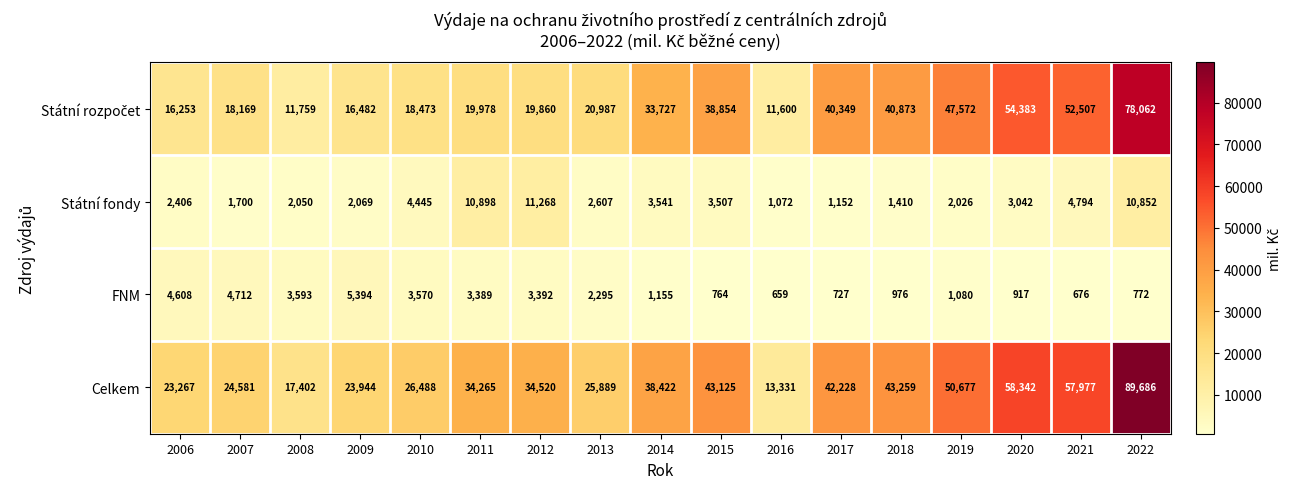

What is the average value of the Celkem series?

38083